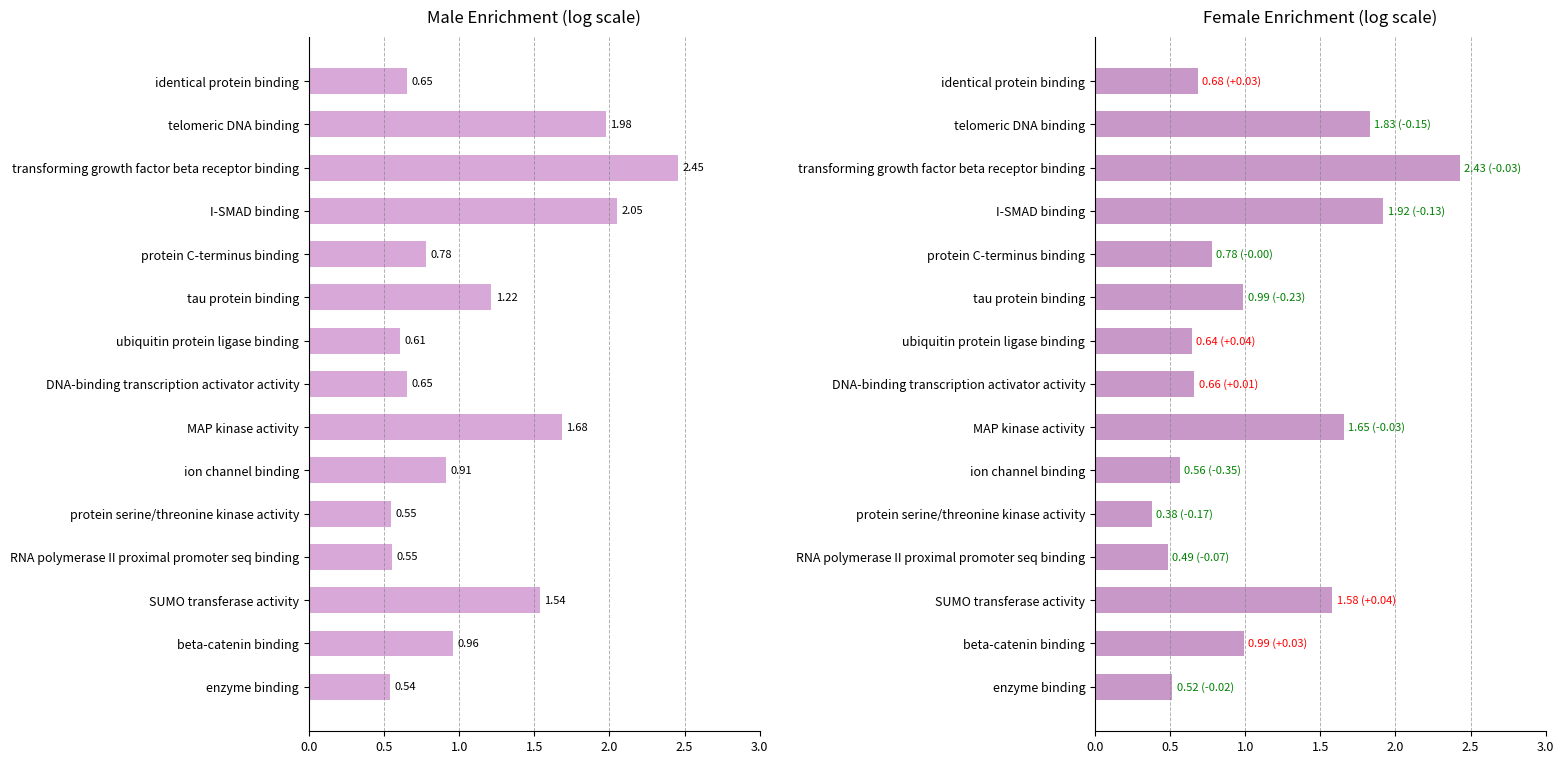

Count the number of data series in this chart.

2